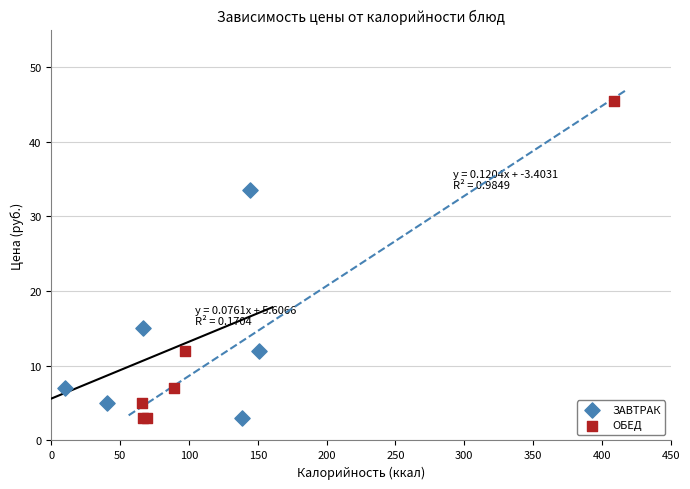

Which series reaches the maximum Y coordinate?

ОБЕД